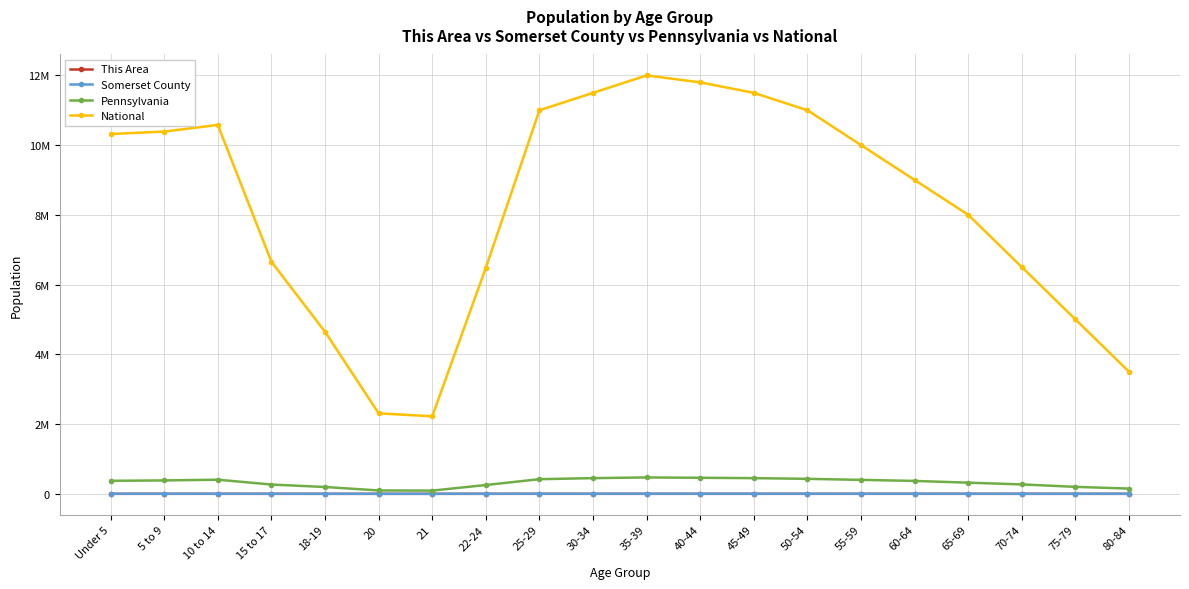

What are all the series names shown in the legend?

This Area, Somerset County, Pennsylvania, National